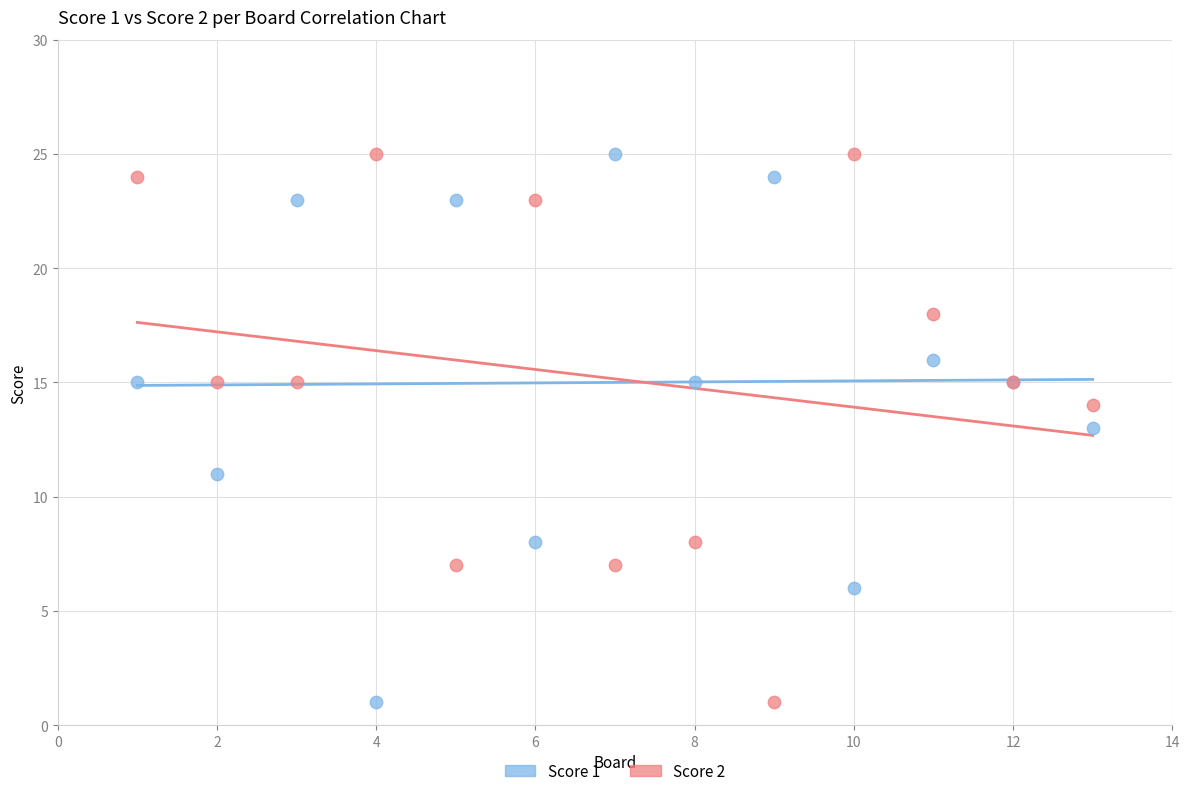

What is the X range (max minus min) for the scatter plot?

12